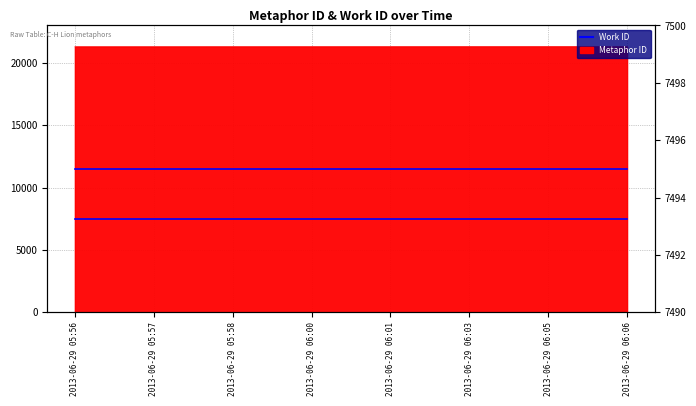

List the labels in order of value, smallest first.

2013-06-29 05:56, 2013-06-29 05:57, 2013-06-29 05:58, 2013-06-29 06:00, 2013-06-29 06:01, 2013-06-29 06:03, 2013-06-29 06:05, 2013-06-29 06:06